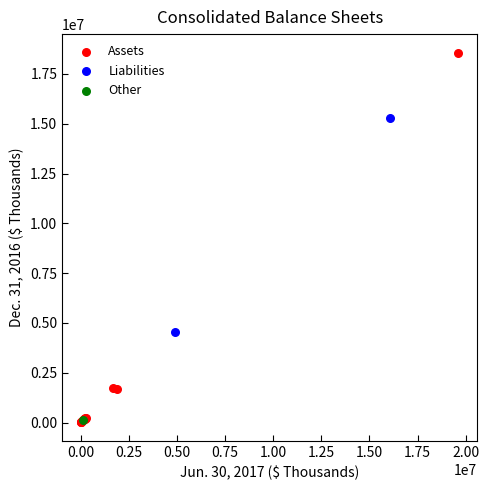

What are all the series names shown in the legend?

Assets, Liabilities, Other